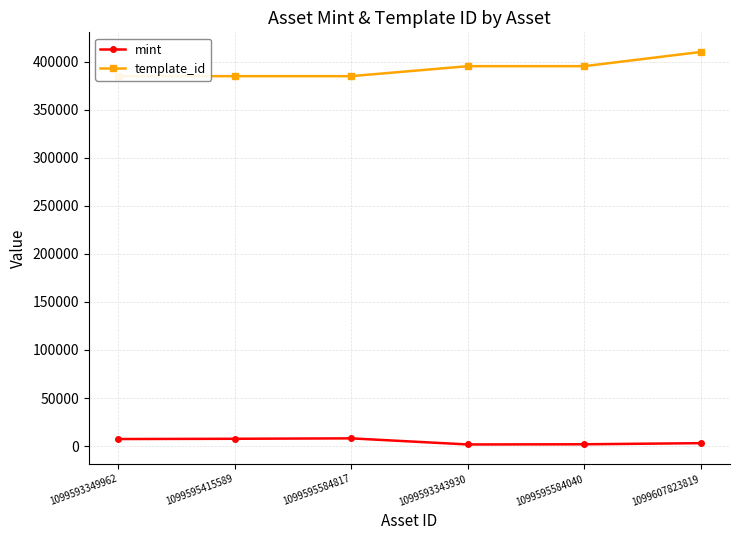

What position from the right is 1099595584817?

4